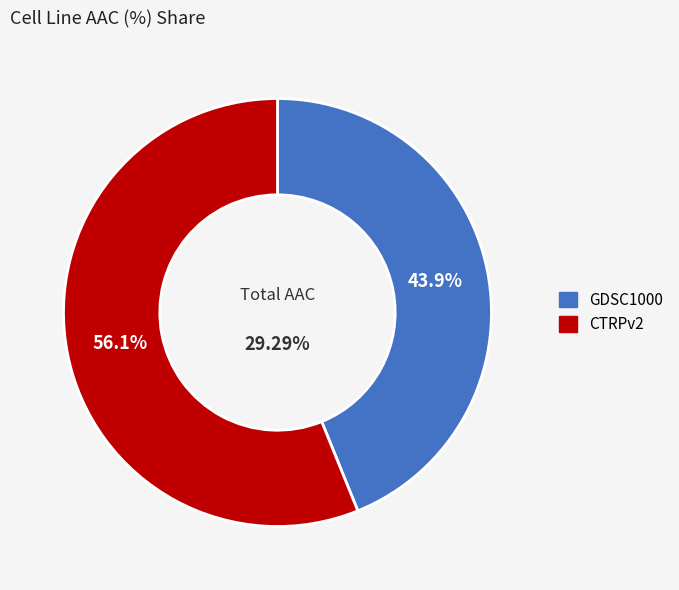

What portion of the pie excludes GDSC1000?

56.1%